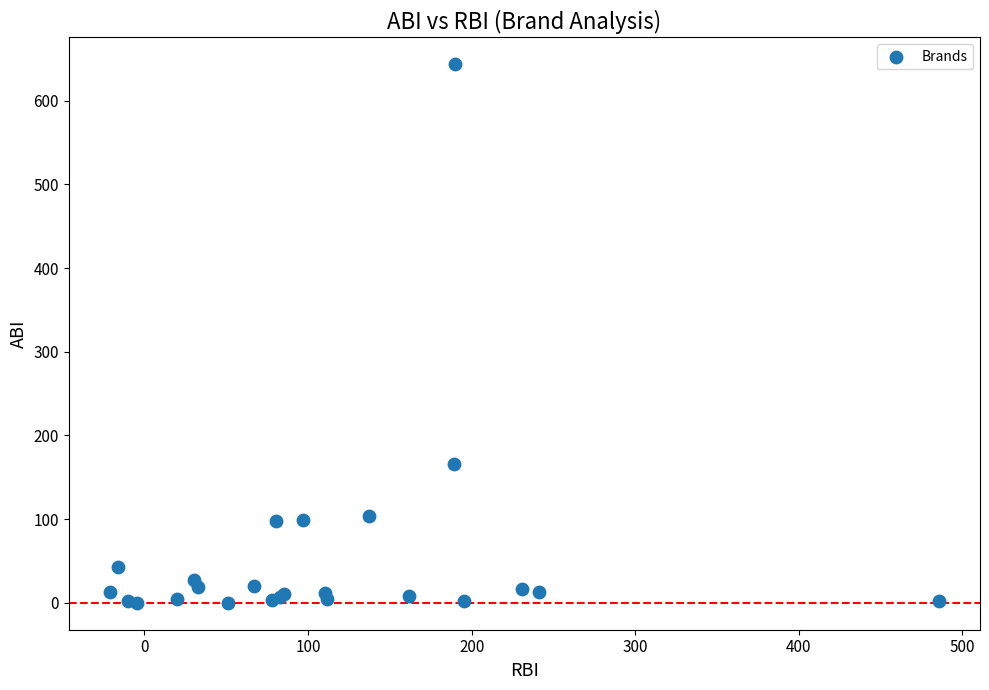

What Y value in the scatter plot is closest to 321?

165.7